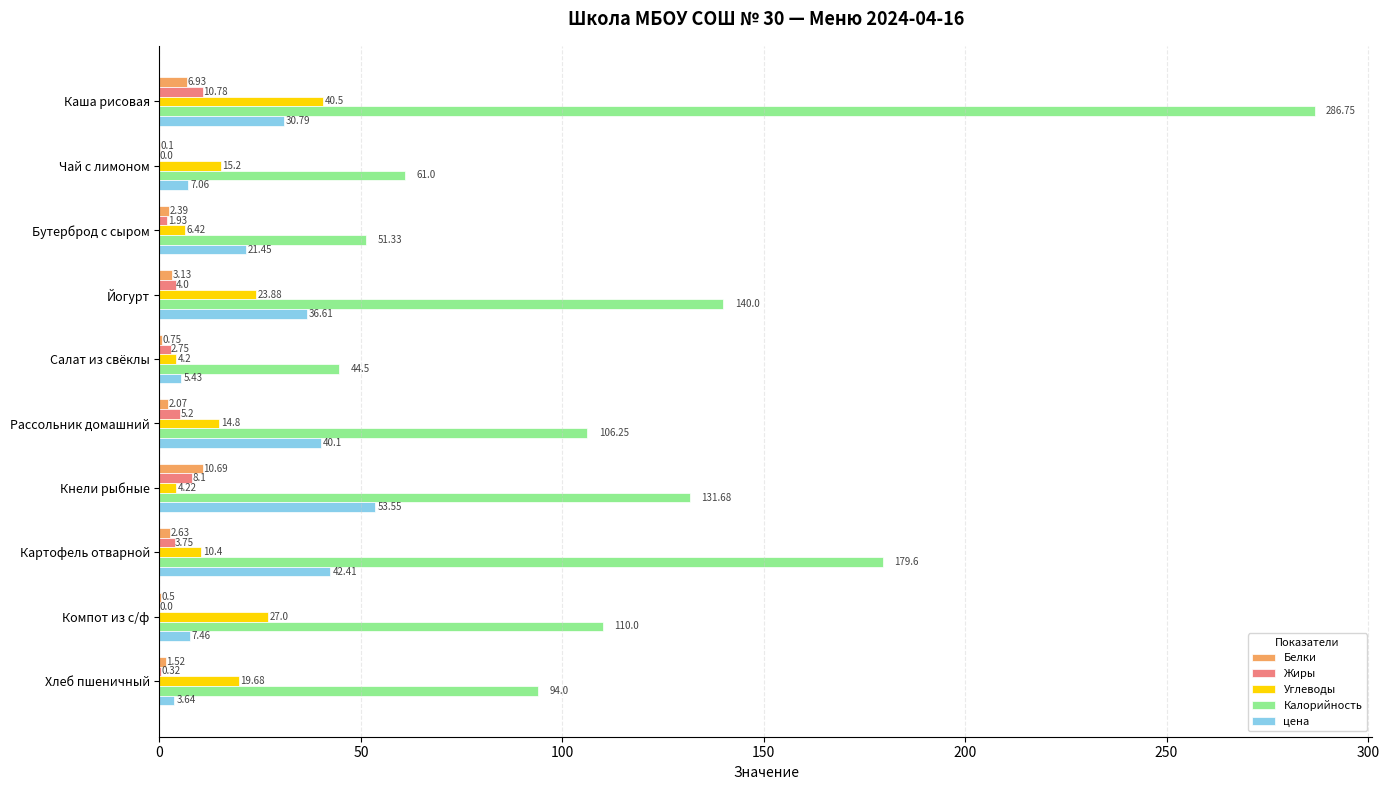

Is the value of Жиры at Хлеб пшеничный greater than the value of цена at Рассольник домашний?

No